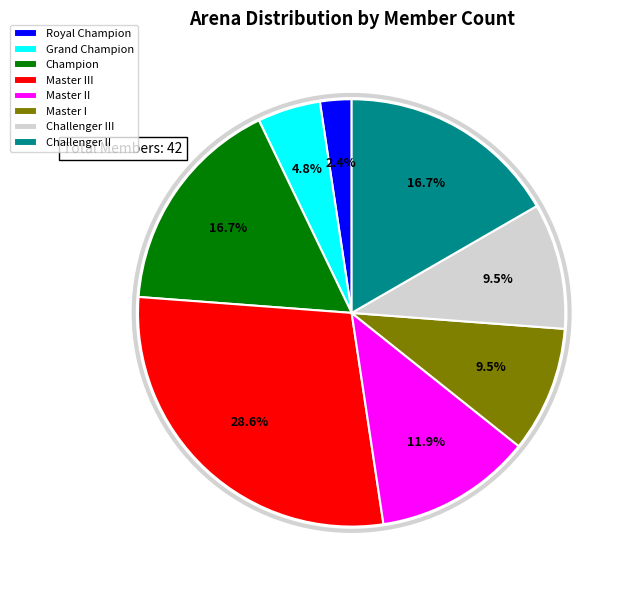

Which slice is the smallest?

Royal Champion